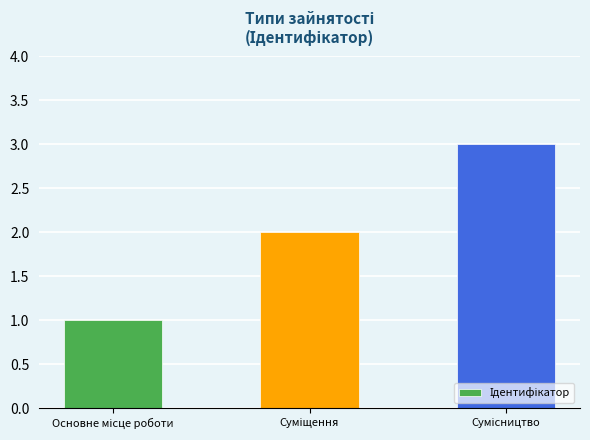

What is the maximum value shown in the chart?

3